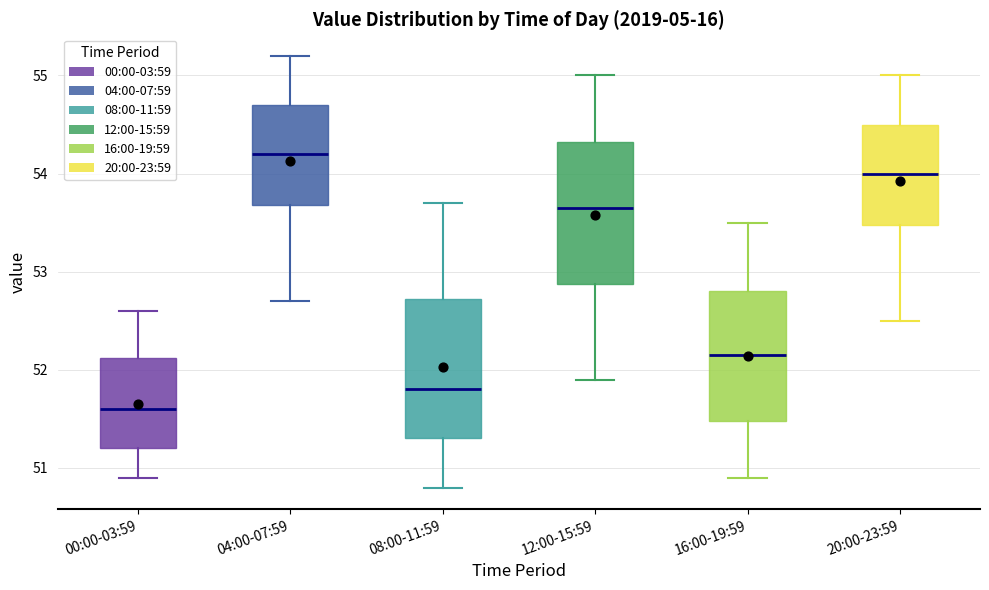

Where does the median line of the box for 08:00-11:59 sit on the y-axis? The values are not printed on the chart, so give them approximately, as read against the axis.

51.8